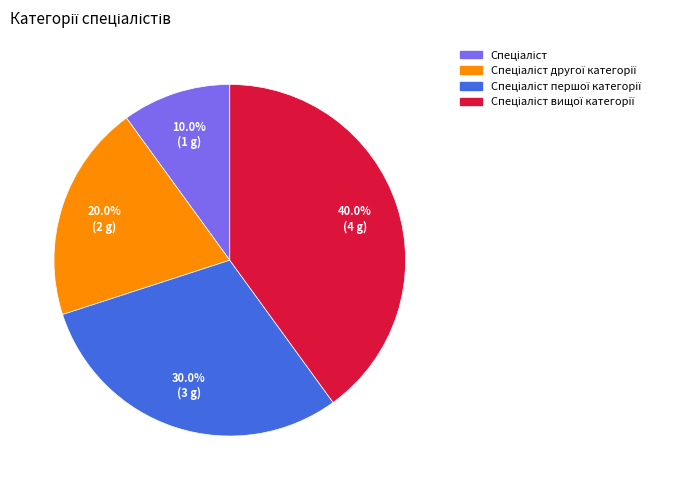

Does any single category account for the majority?

No